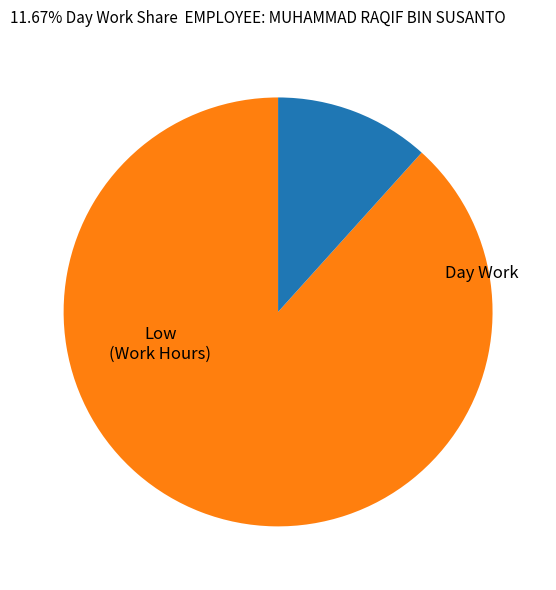

Is there a majority slice in this chart?

Yes